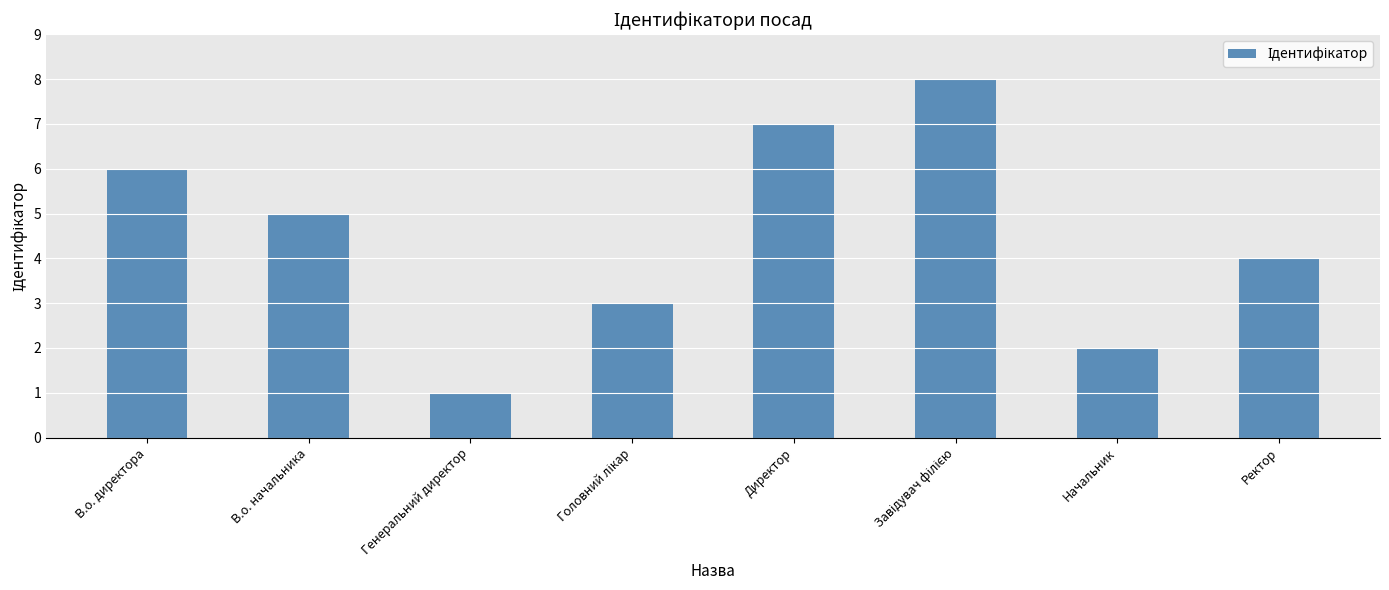

True or false: the data shows 7 at Директор.

True